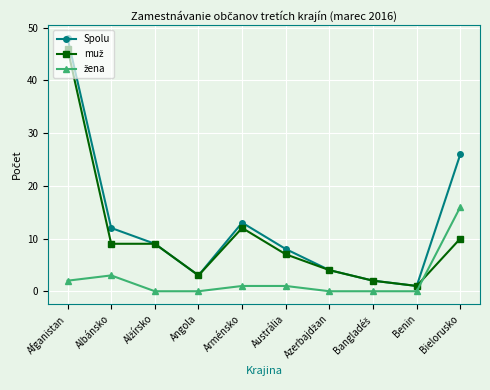

Does the chart display data point markers on the line(s)?

Yes